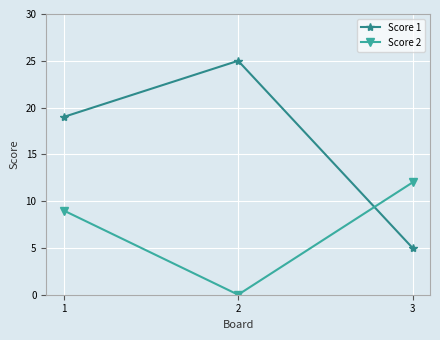

Which series has the largest total across all categories?

Score 1